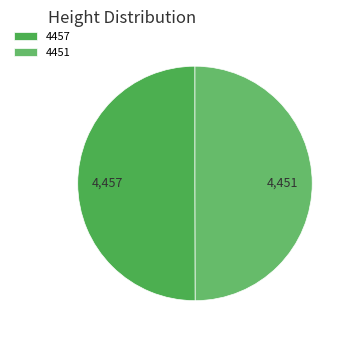

The 4451 slice represents 37% of the pie. True or false?

False